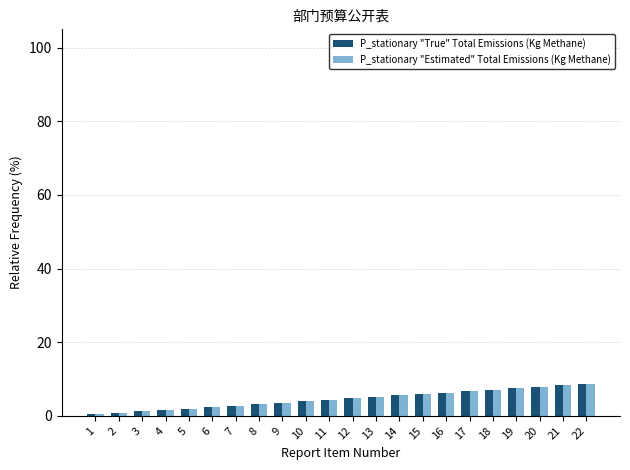

What is the average value of the P_stationary "True" Total Emissions (Kg Methane) series?

4.5